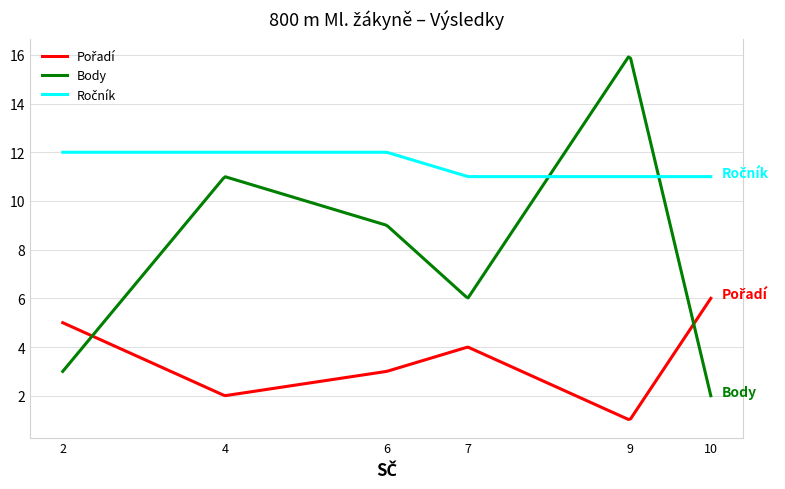

What is the minimum value for Body?

2.0